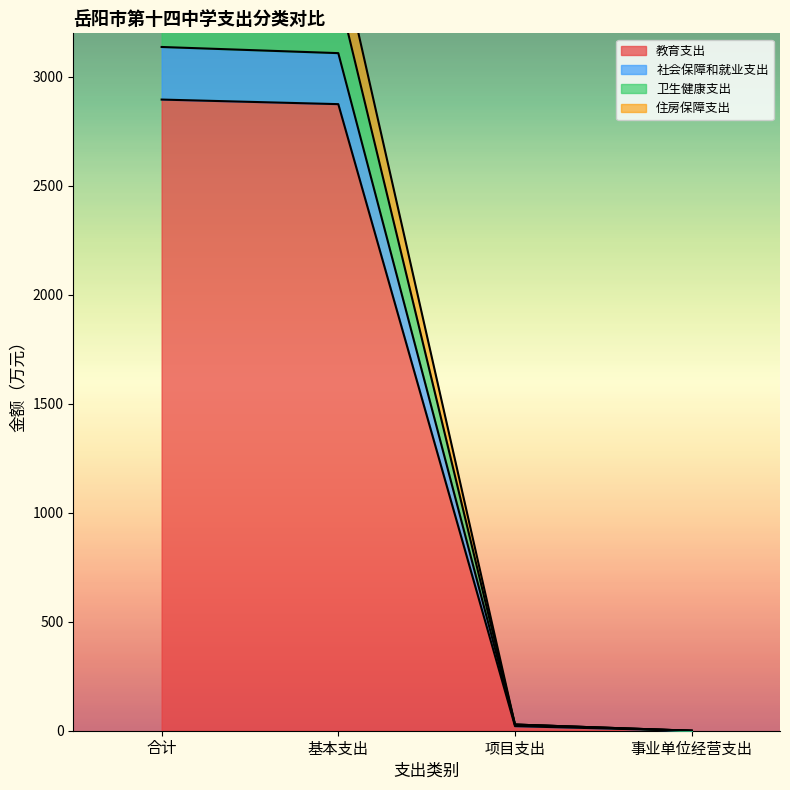

The 教育支出 series shows 2875.1 at 基本支出. True or false?

True